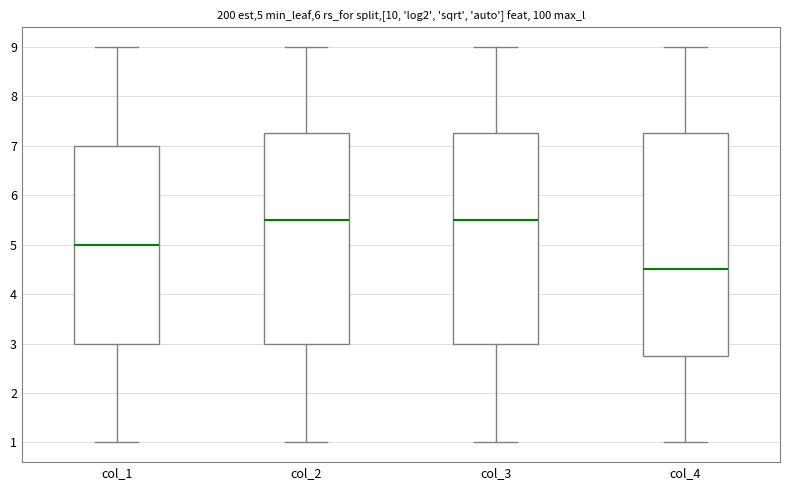

Which box's median line is the lowest?

col_4